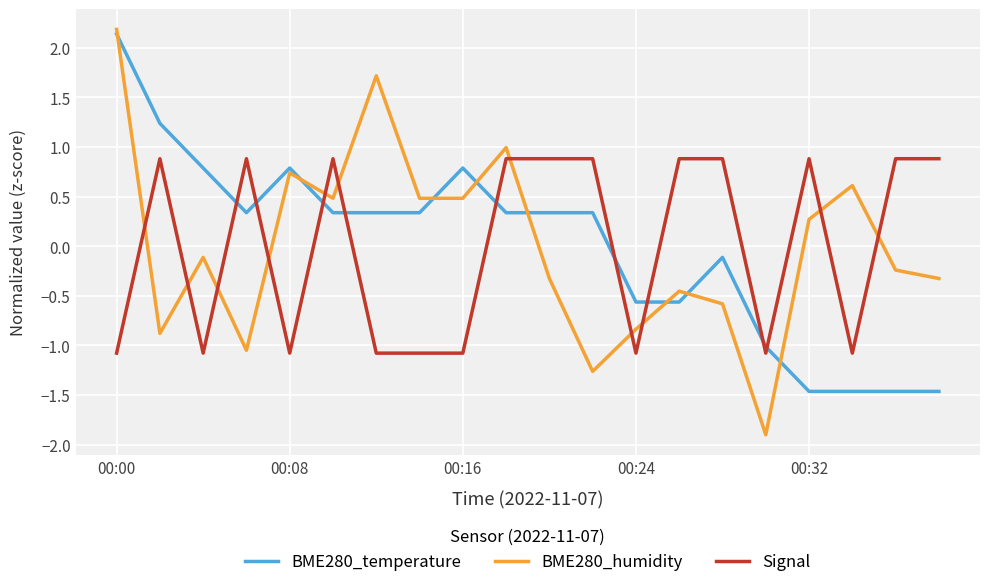

How many times do BME280_humidity and Signal cross each other?

11